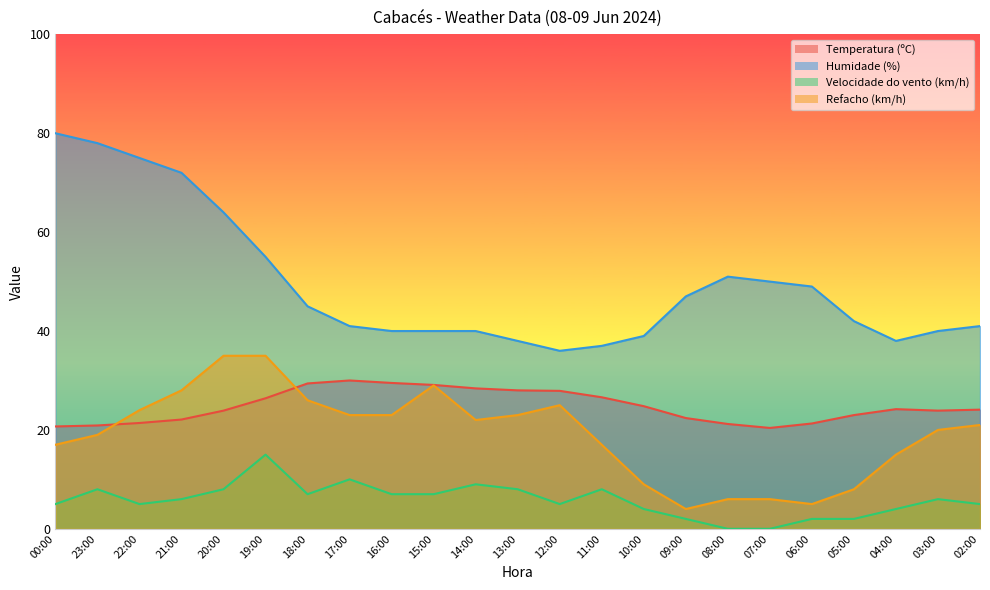

Where does the Refacho (km/h) series first go above 21?

22:00